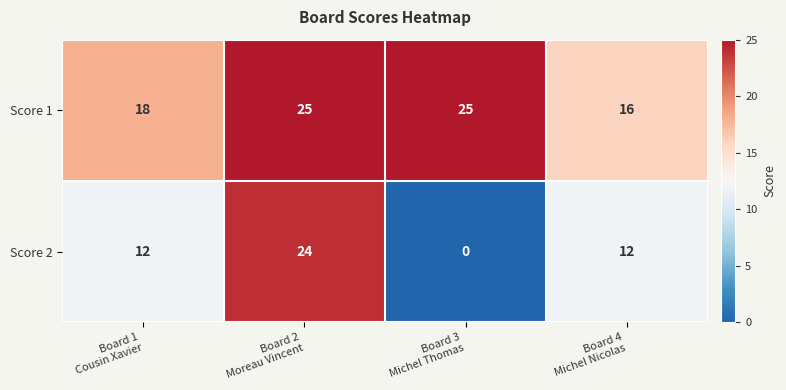

What is the average value of the Score 2 series?

12